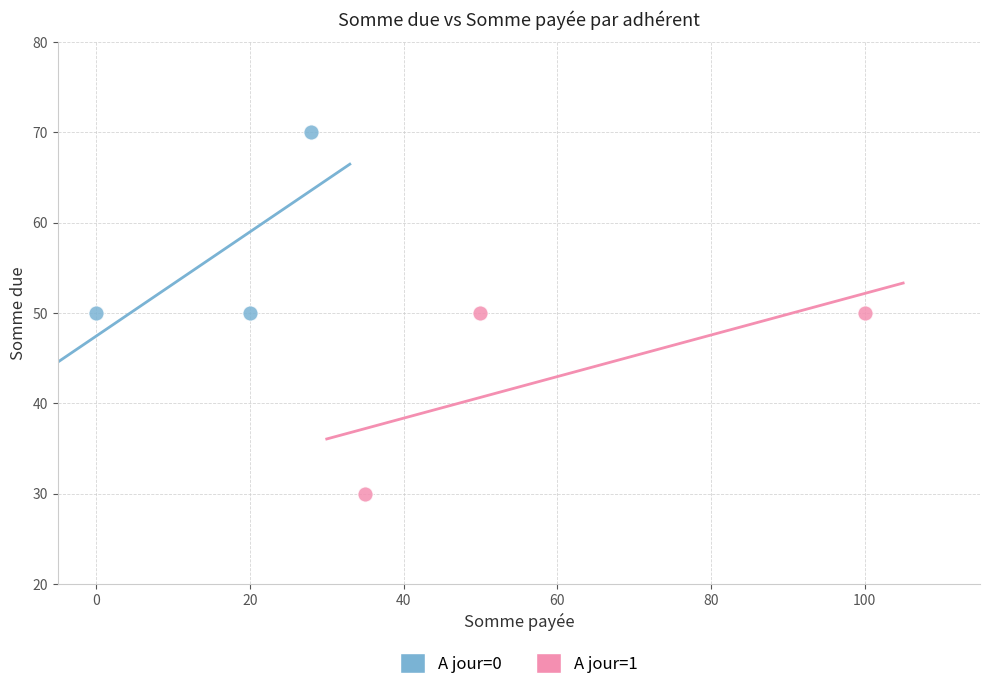

Which series reaches the minimum Y coordinate?

A jour=1